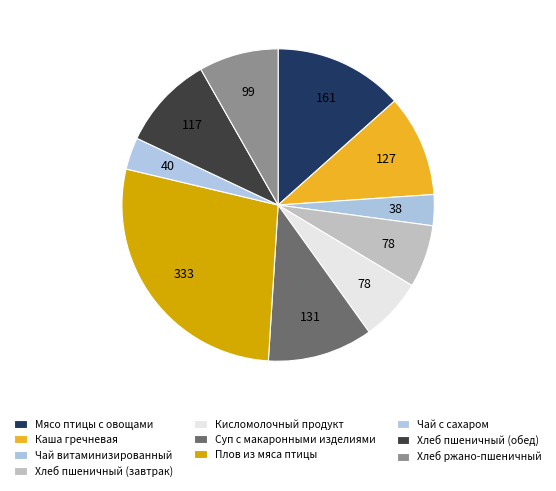

How many segments does this pie chart have?

10